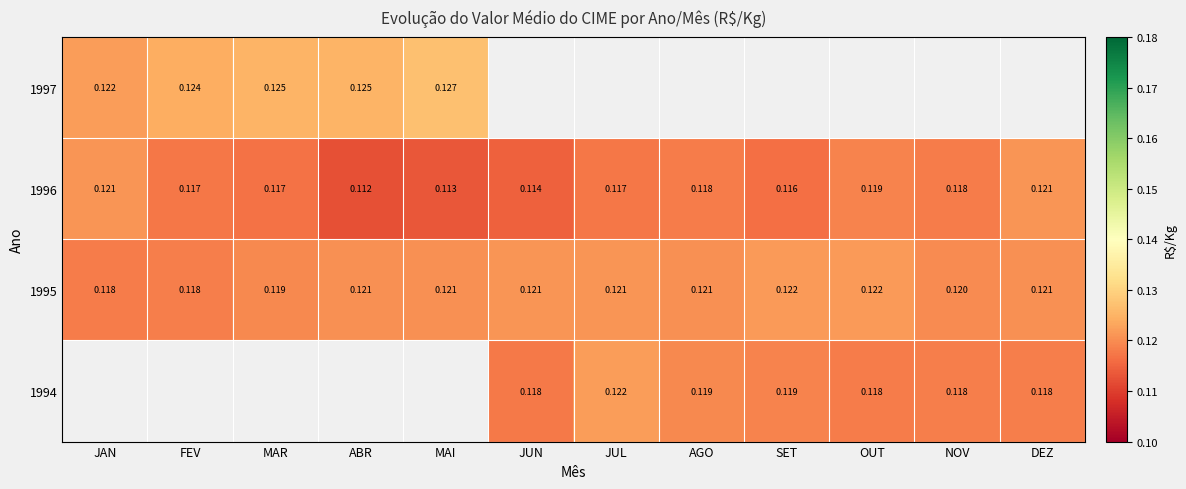

At which label does 1996 reach its minimum?

ABR